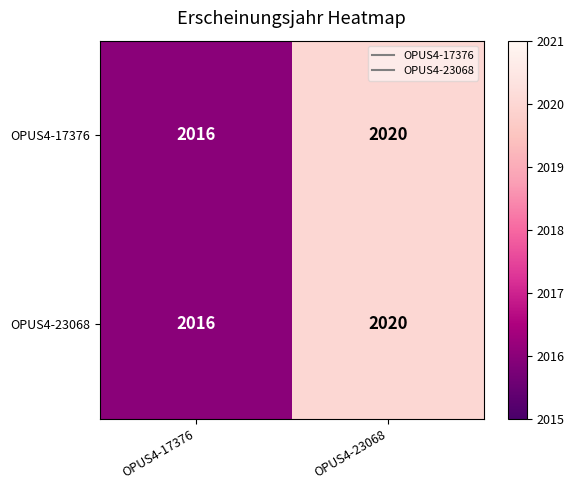

Rank the categories by OPUS4-23068 value from highest to lowest.

OPUS4-23068, OPUS4-17376